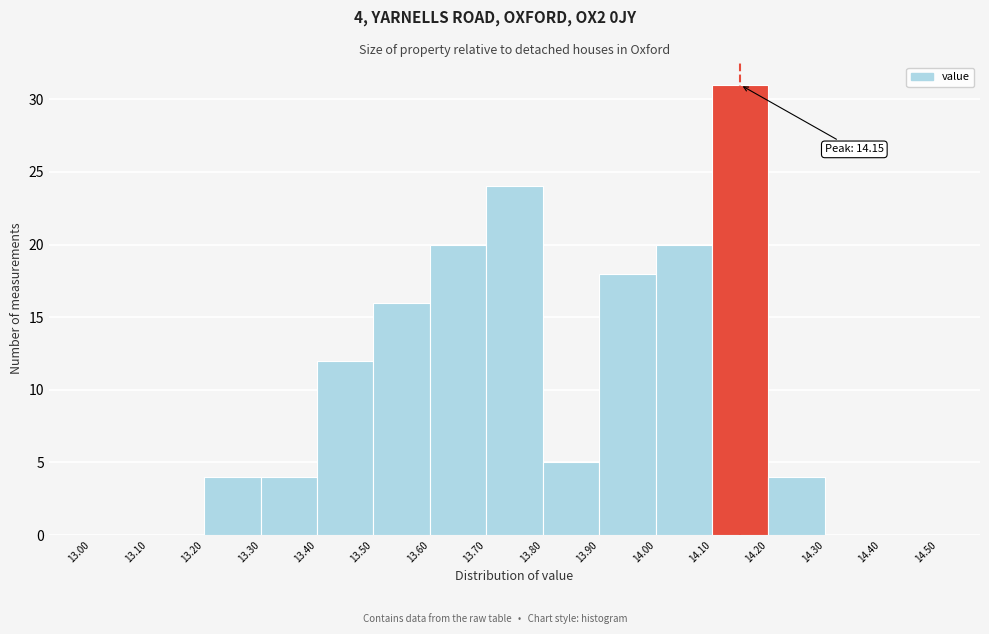

Which range on the x-axis has the tallest bar?

14.10 to 14.20